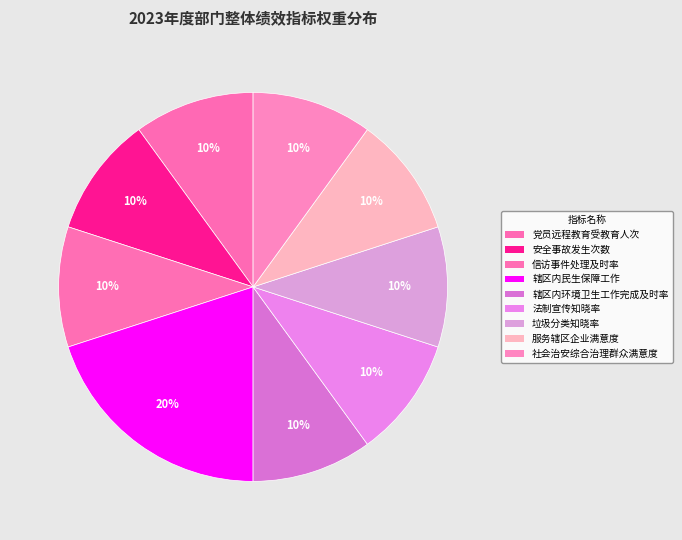

What is the largest slice in the pie chart?

辖区内民生保障工作